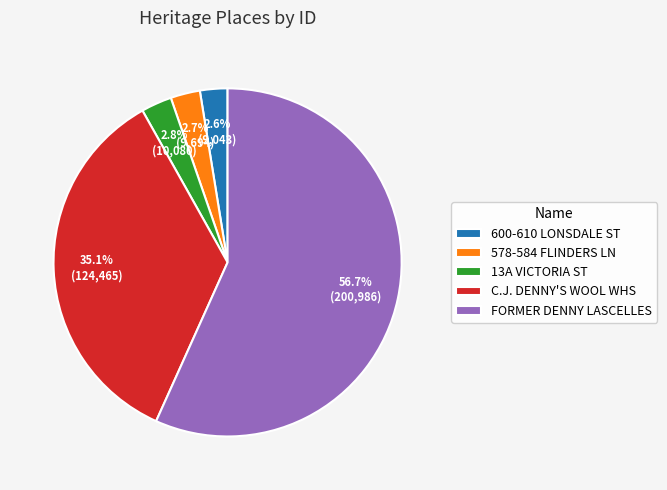

Which has a higher value, 13A VICTORIA ST or C.J. DENNY'S WOOL WHS?

C.J. DENNY'S WOOL WHS